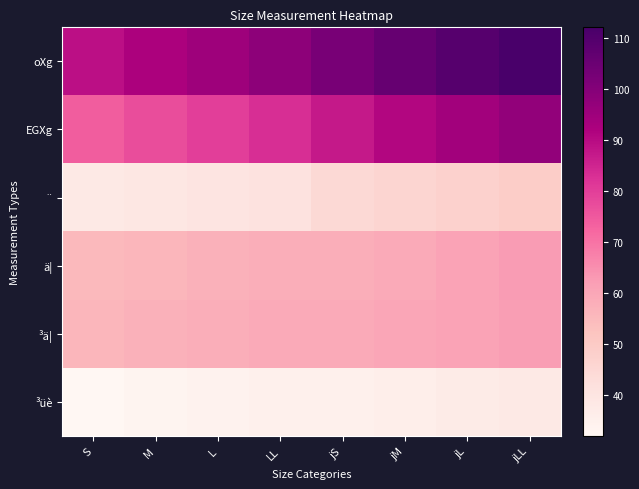

What is the greatest value displayed?

112.0